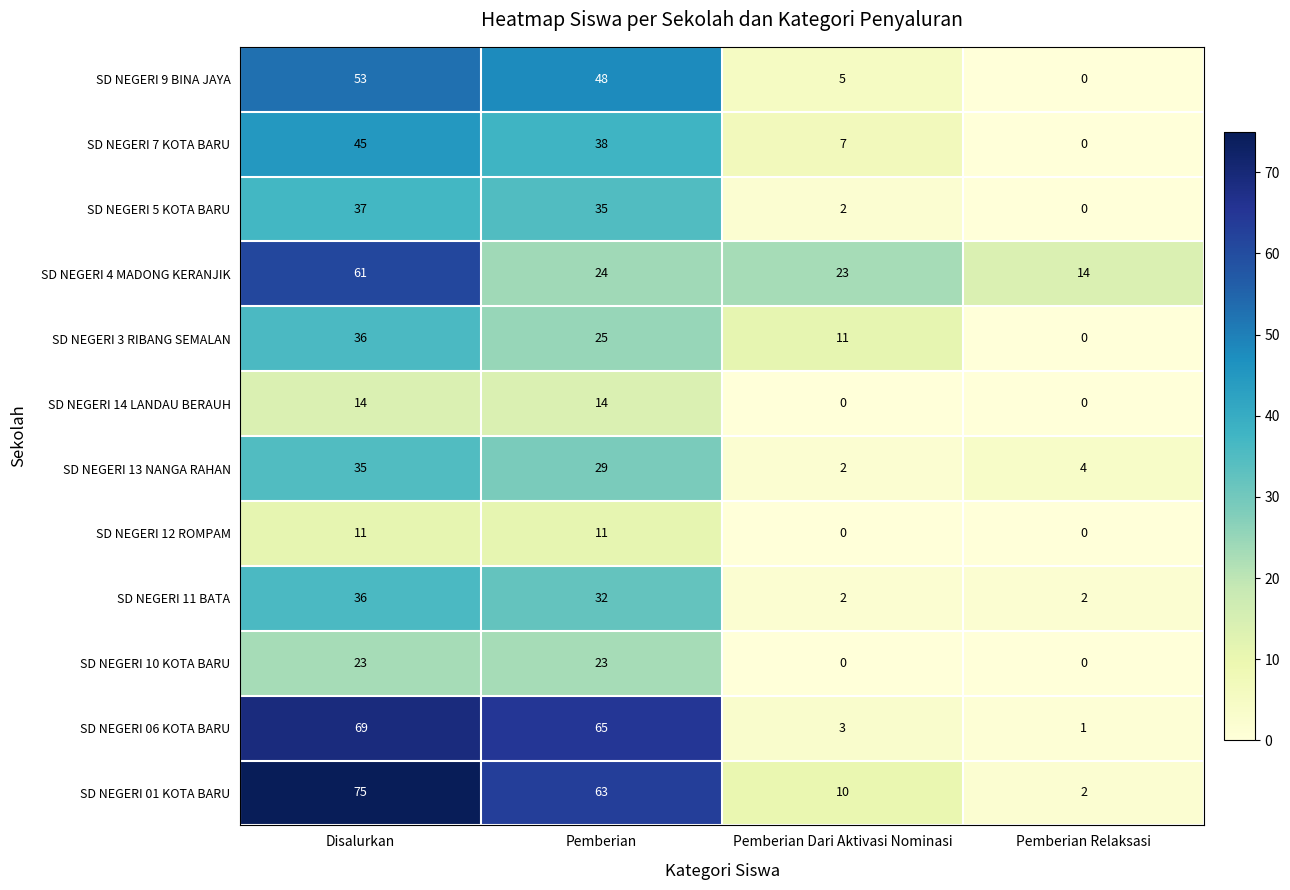

What is the total value across all series at Pemberian Relaksasi?

23